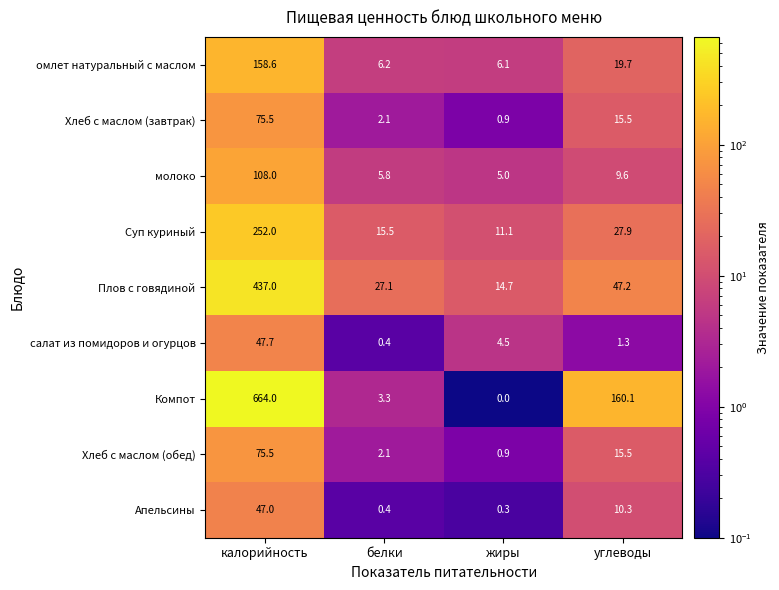

What is the difference between the maximum and minimum values in the омлет натуральный с маслом series?

152.5